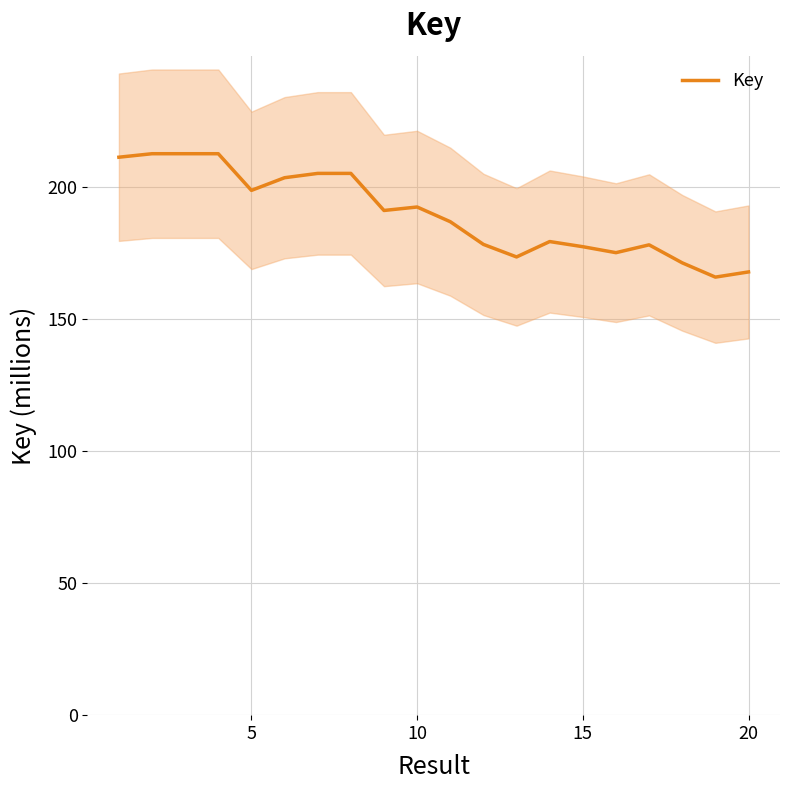

What is the sum of all values?

3799.6